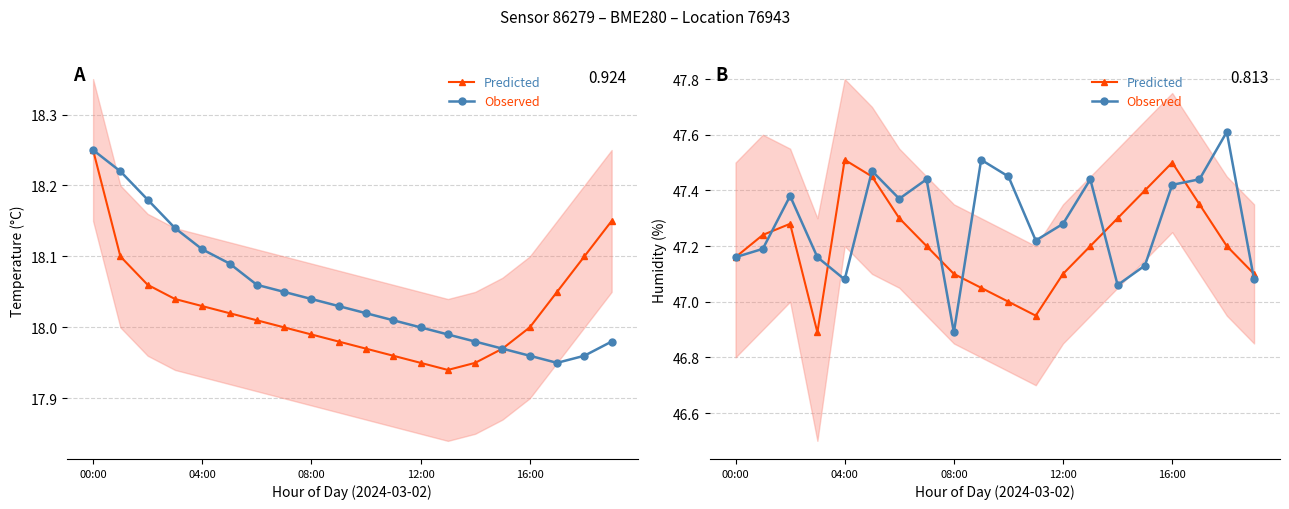

List the series in order of their peak value, highest first.

Observed, Predicted